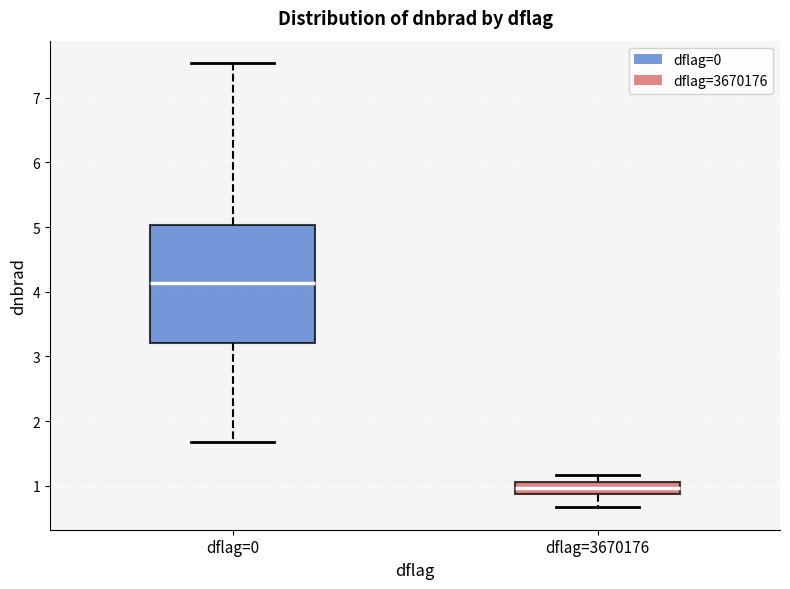

Reading left to right, transcribe this box plot: for each box, give where its median line is, the range the box spans, and where its two whiskers end, as read against the y-axis. The values are not printed on the chart, so give them approximately, as read against the axis.

dflag=0: median 4.1, box 3.2 to 5.0, whiskers 1.7 to 7.5
dflag=3670176: median 1.0, box 0.9 to 1.1, whiskers 0.7 to 1.2